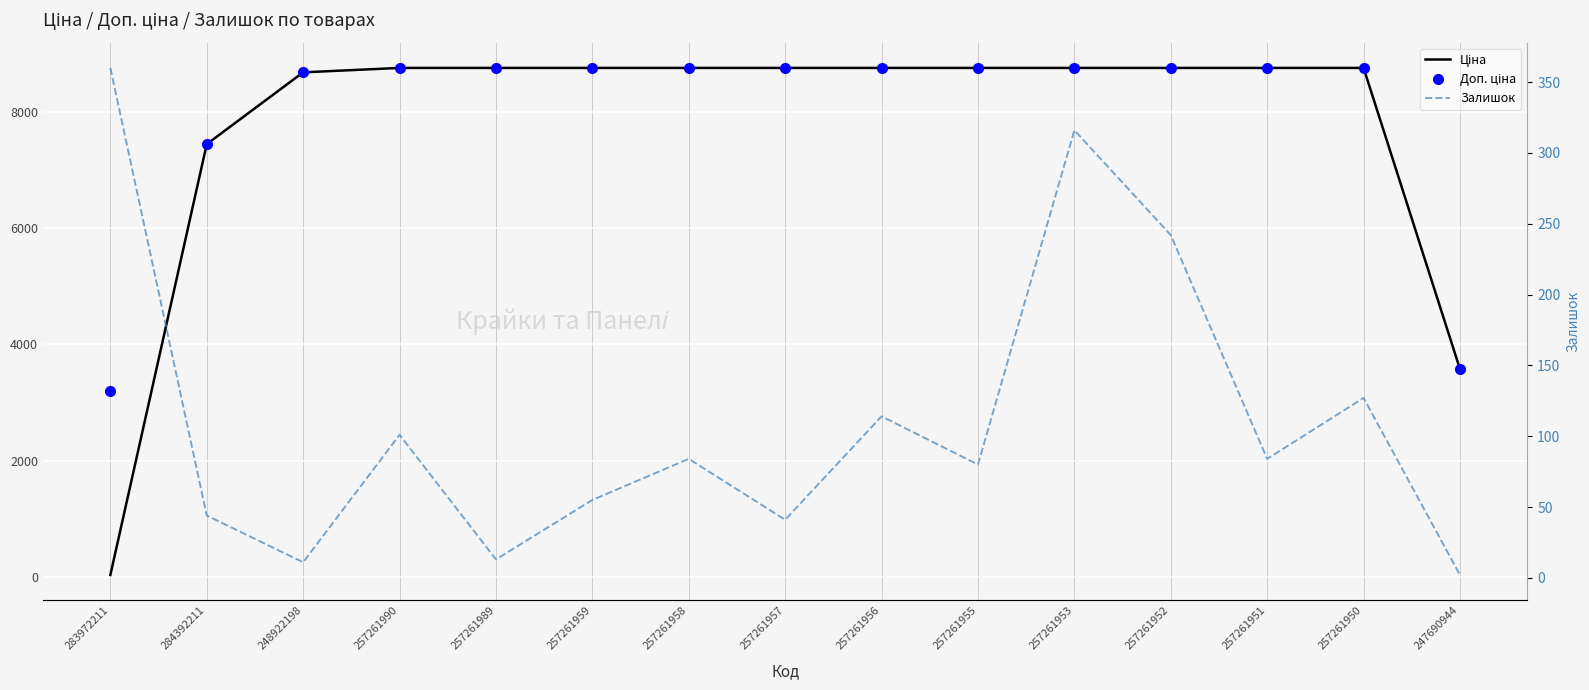

True or false: Доп. ціна has more than 1 points higher than both neighbors.

False